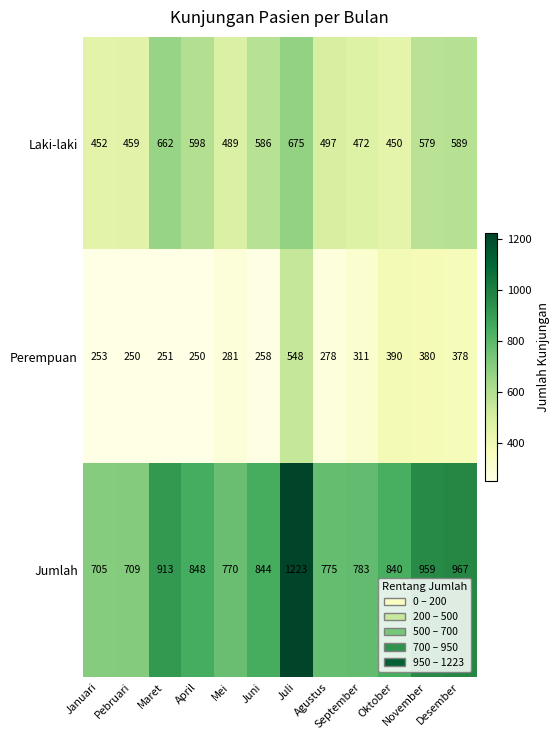

Which category has the highest value in the Laki-laki series?

Juli